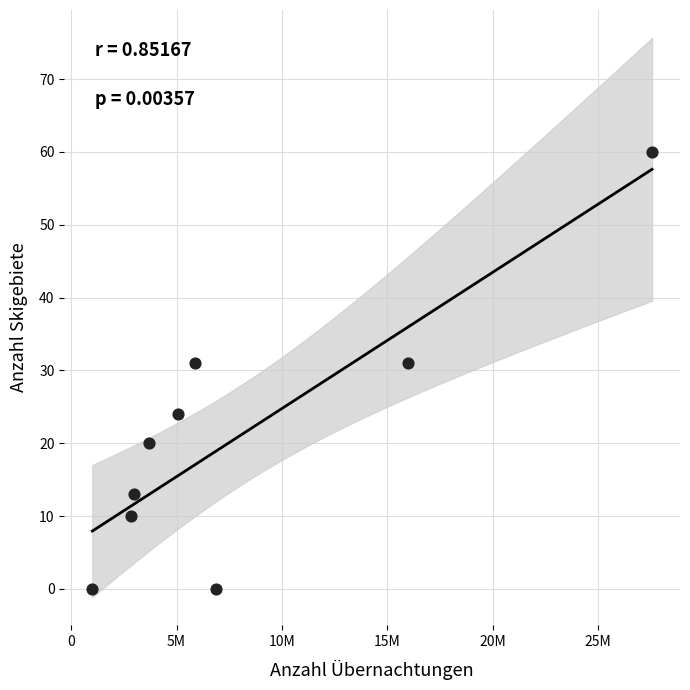

What is the average X value?

7982099